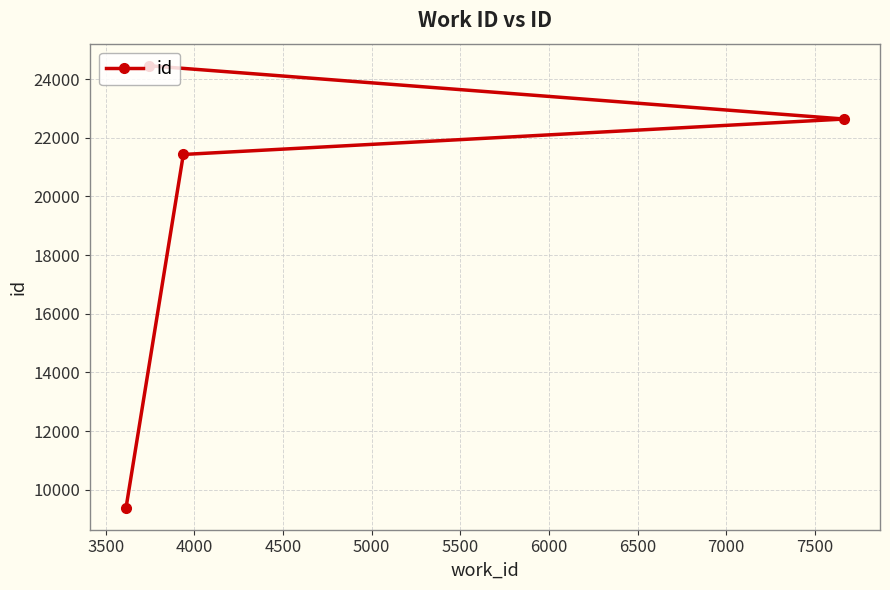

What is the sum of all values?

77917